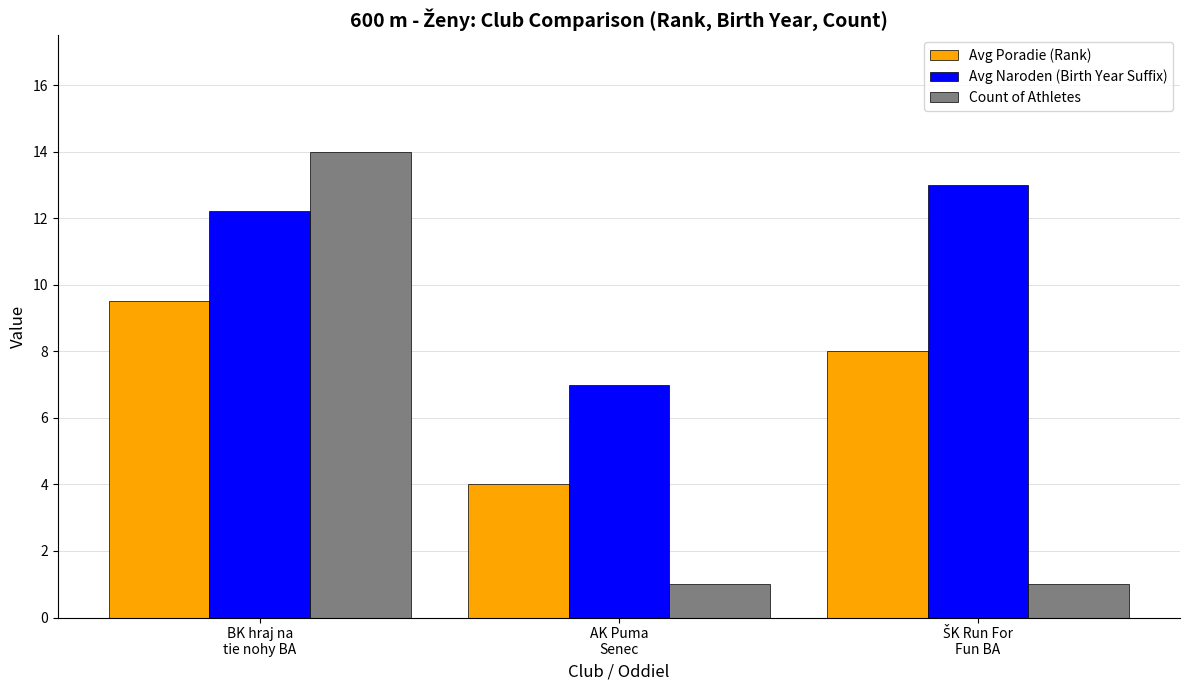

Which series has the largest range (max minus min)?

Count of Athletes